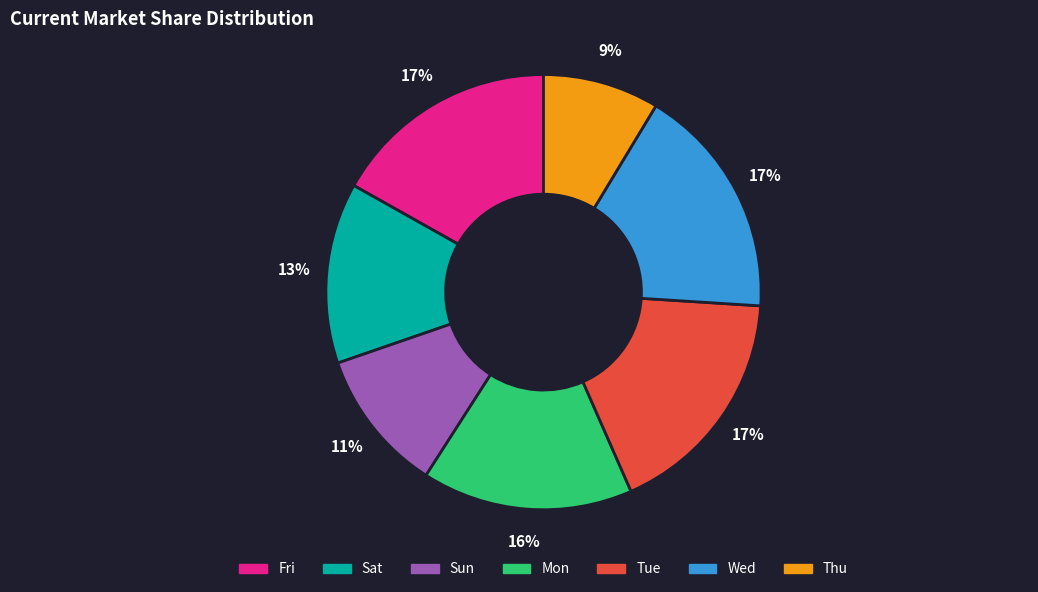

Is there a majority slice in this chart?

No